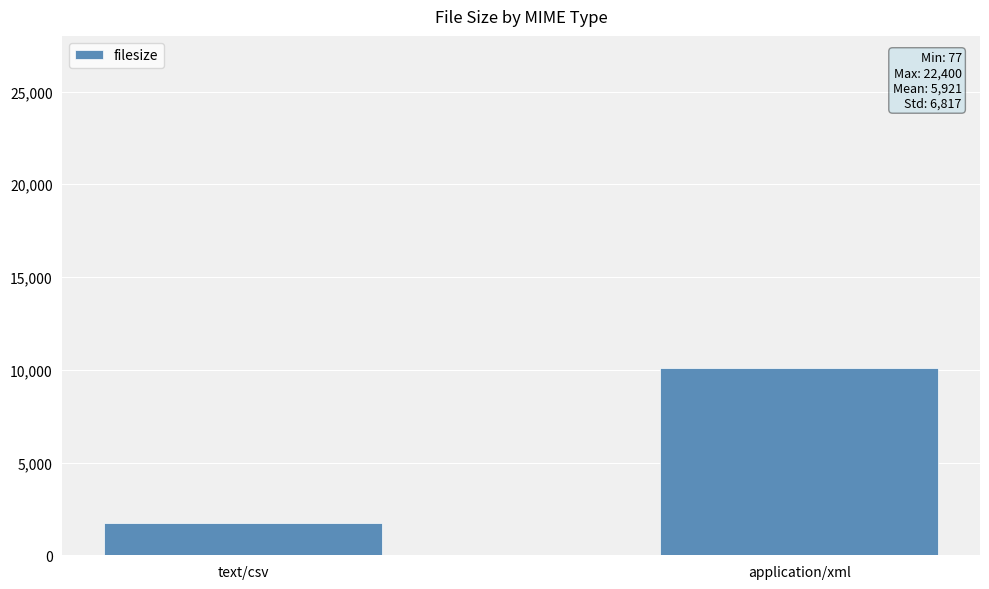

What is the average value?

5921.1